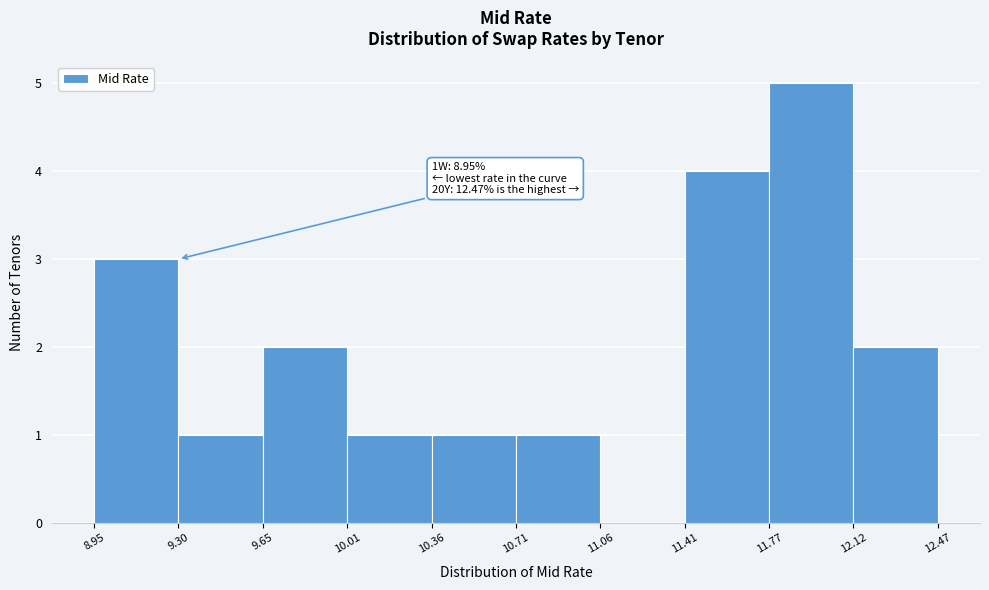

Over which range of the x-axis is the bar tallest?

11.77 to 12.12